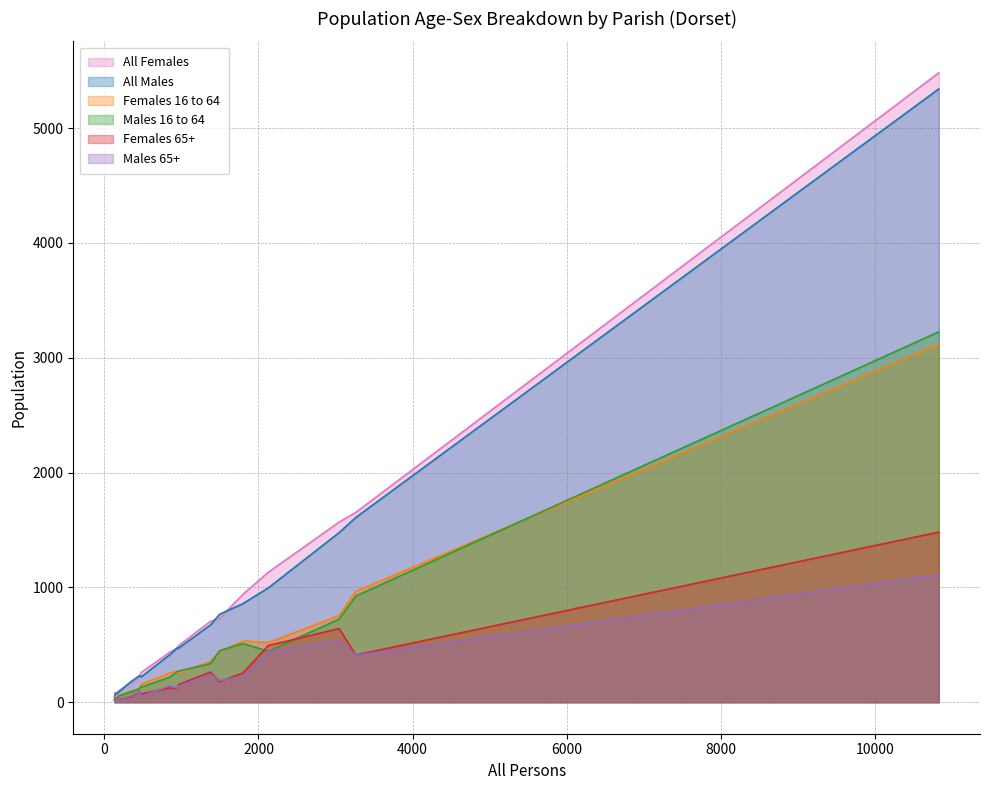

What is the sum of all Females 16 to 64 values?

8193